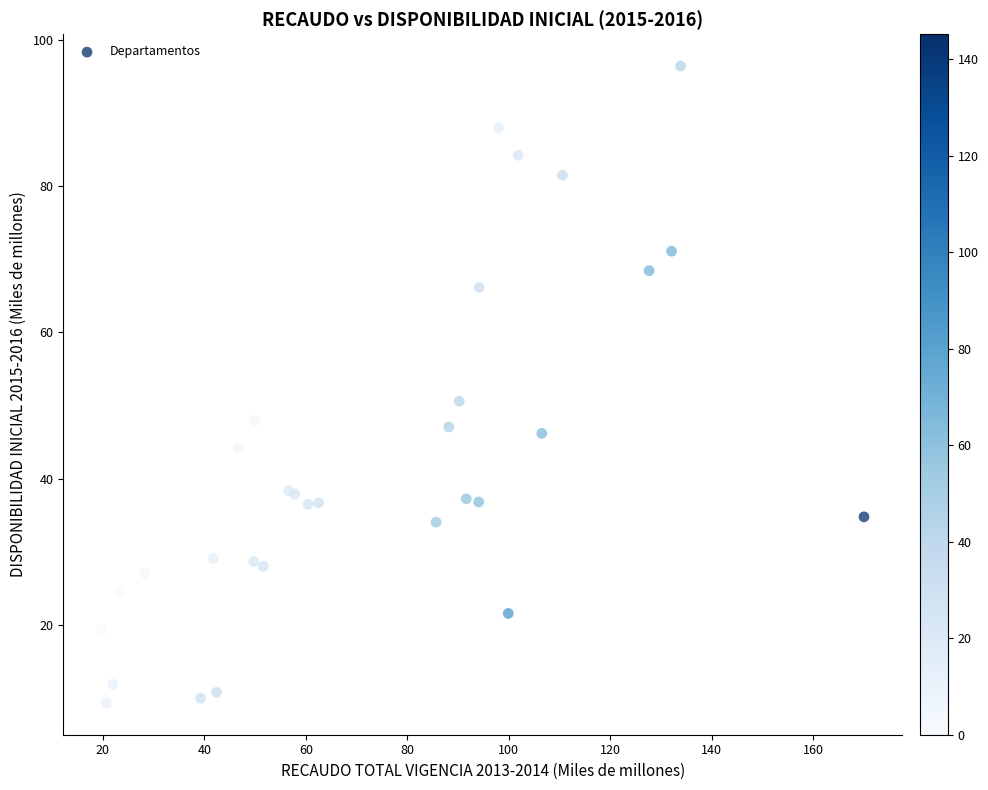

What Y value in the scatter plot is closest to 52?

50.6